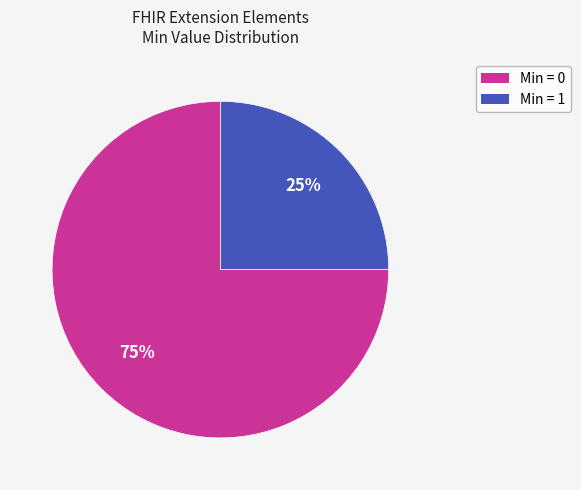

Does any single category account for the majority?

Yes